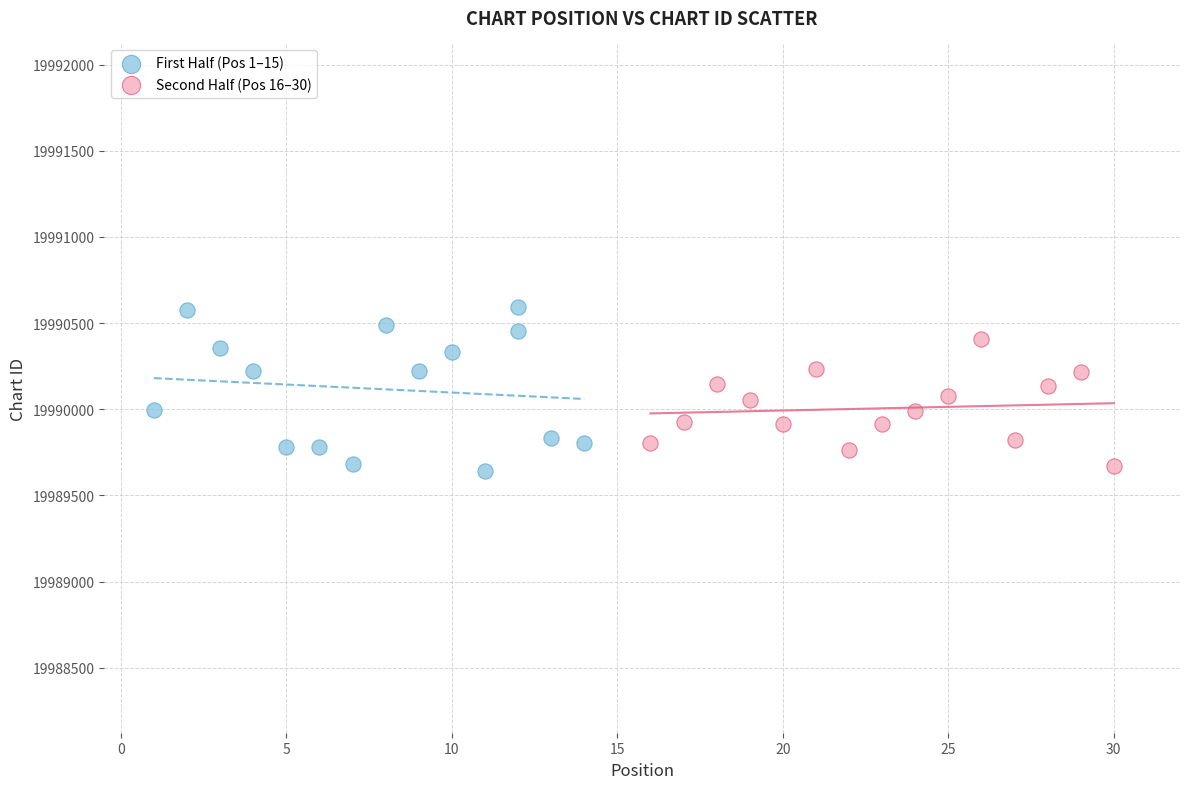

Which series contains the highest Y value?

First Half (Pos 1–15)